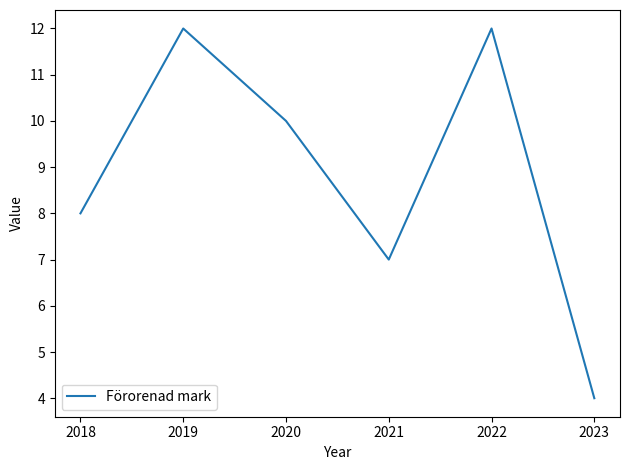

Where is the data nearest to the value 8?

2018